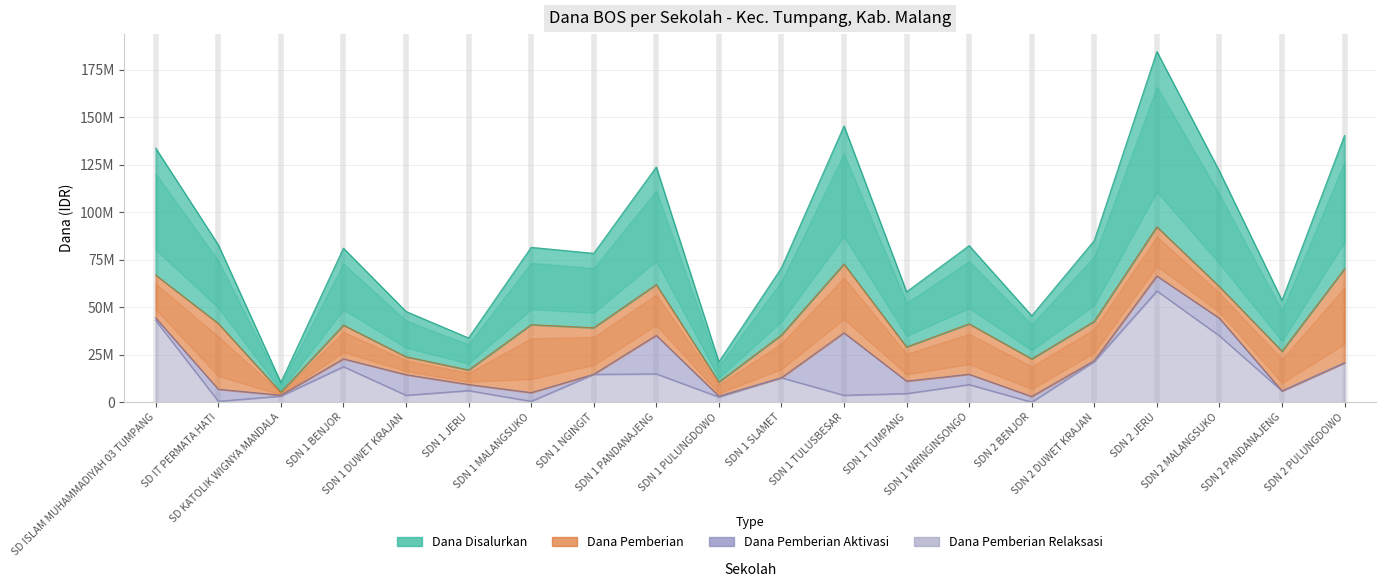

What is the label of the 19th point from the left?

SDN 2 PANDANAJENG